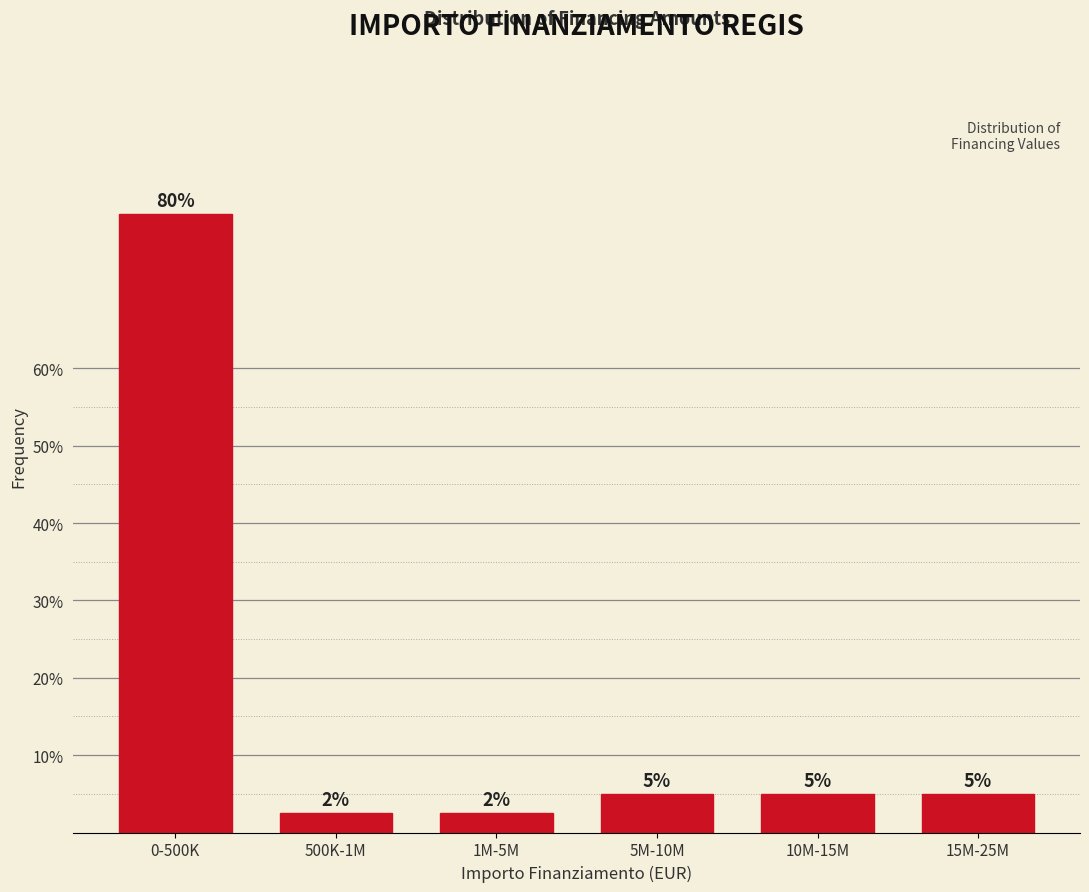

Which label corresponds to the largest value in the chart?

0-500K